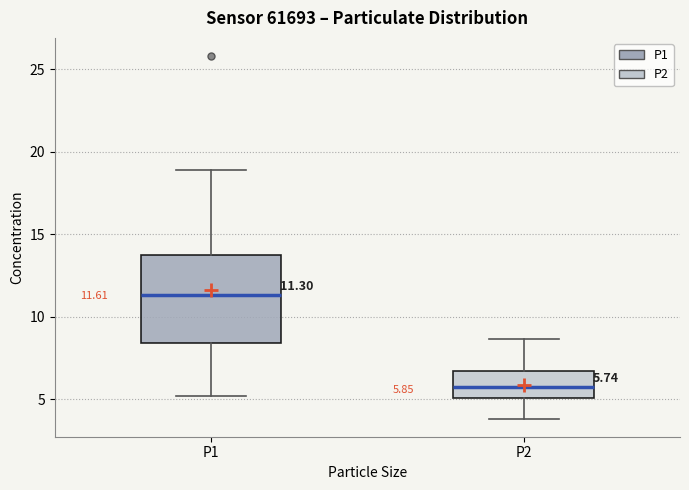

Which box's median line is the highest?

P1